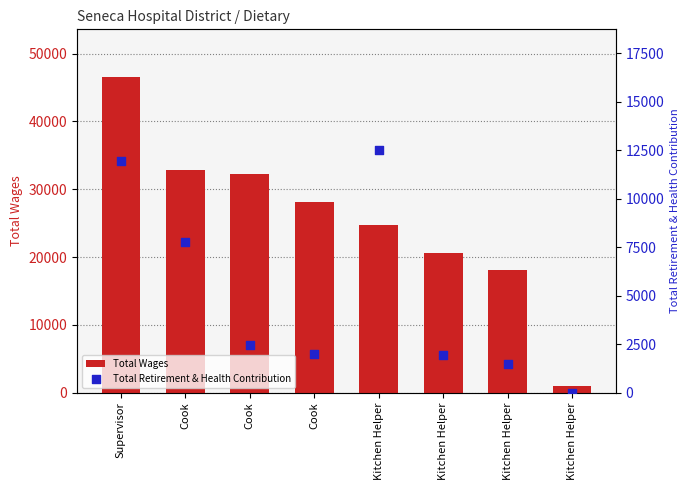

What is the total value across all series at Kitchen Helper?

37242